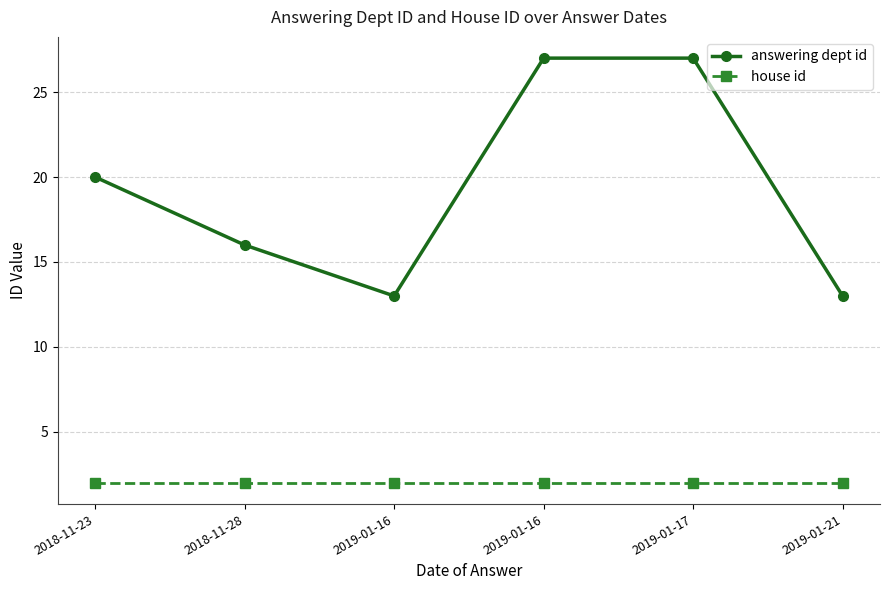

How many lines are shown in the chart?

2